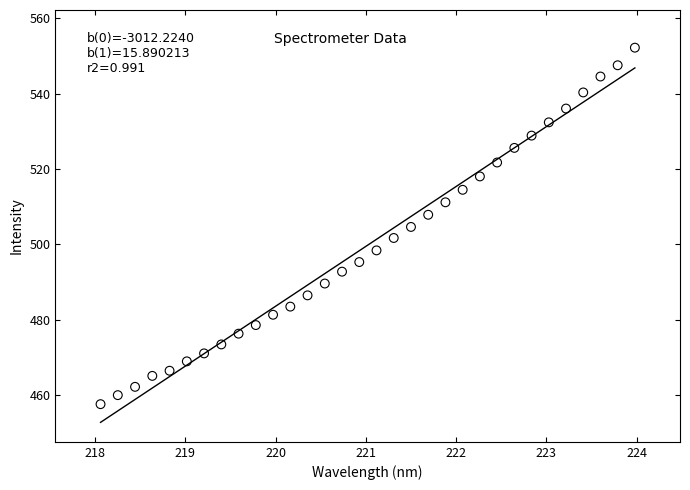

What is the range of X values (max minus min)?

5.9